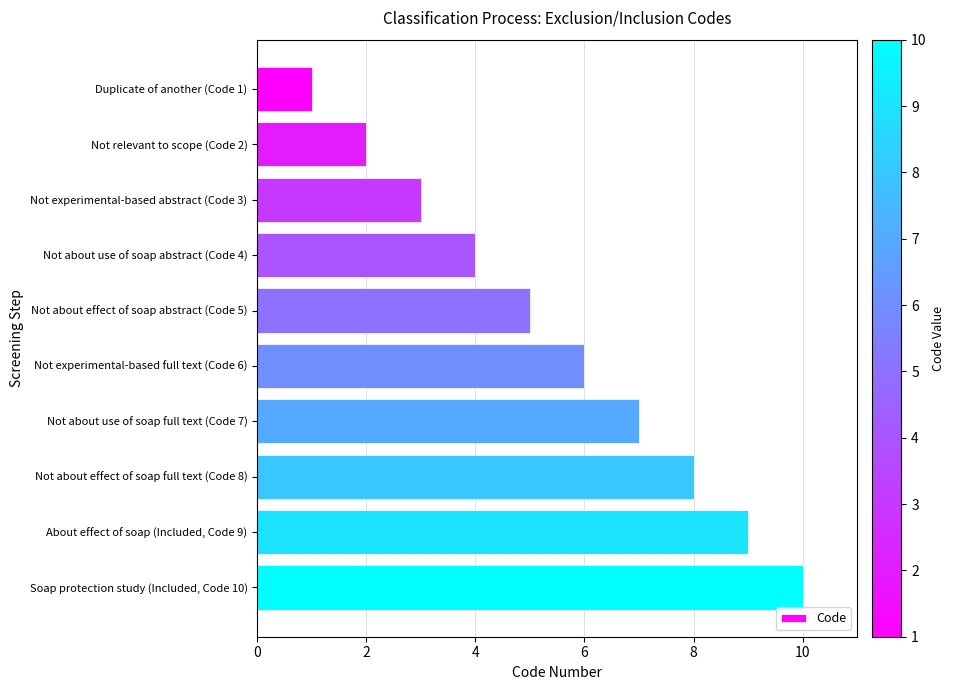

What is the change in value from Not experimental-based abstract (Code 3) to Not experimental-based full text (Code 6)?

+3